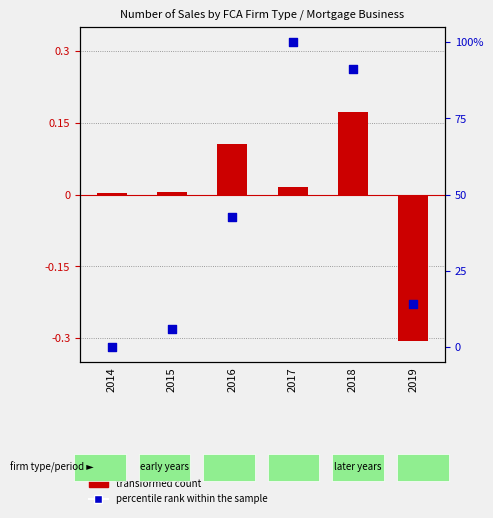

Which series has the widest spread of Y values?

percentile rank within the sample